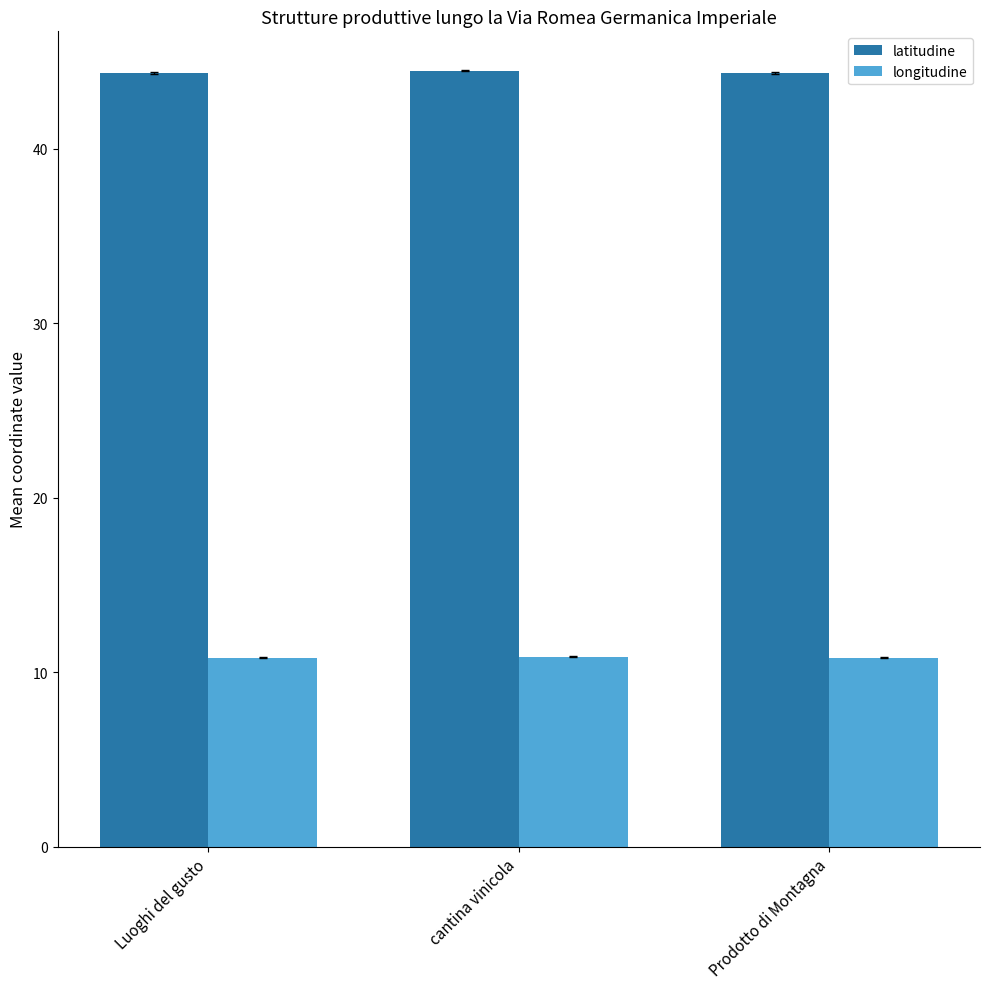

The value of latitudine at Prodotto di Montagna is 73.9. True or false?

False